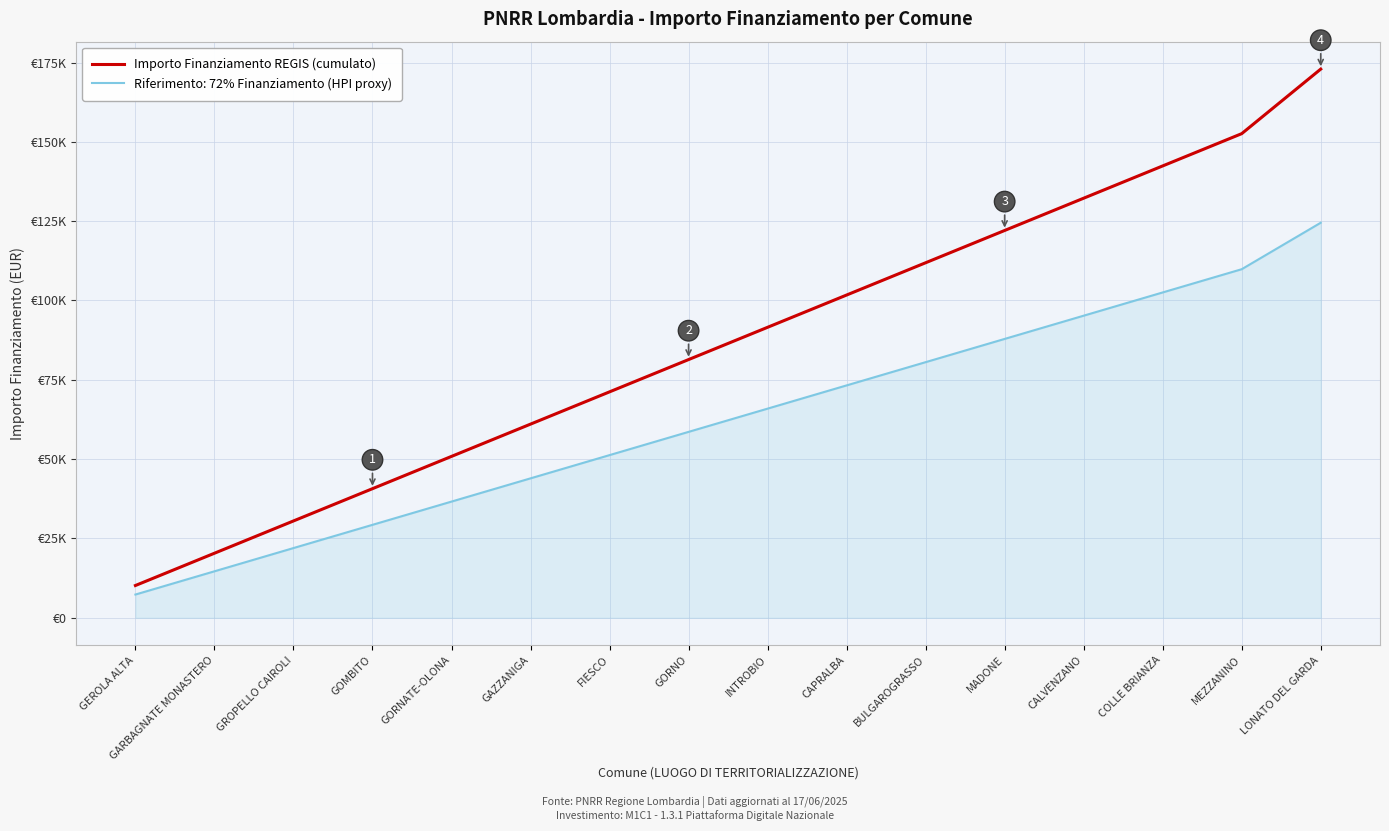

Reading left to right, transcribe all the data shown in this chart.

GEROLA ALTA=10172	GARBAGNATE MONASTERO=20344	GROPELLO CAIROLI=30516	GOMBITO=40688	GORNATE-OLONA=50860	GAZZANIGA=61032	FIESCO=71204	GORNO=81376	INTROBIO=91548	CAPRALBA=101720	BULGAROGRASSO=111892	MADONE=122064	CALVENZANO=132236	COLLE BRIANZA=142408	MEZZANINO=152580	LONATO DEL GARDA=172924